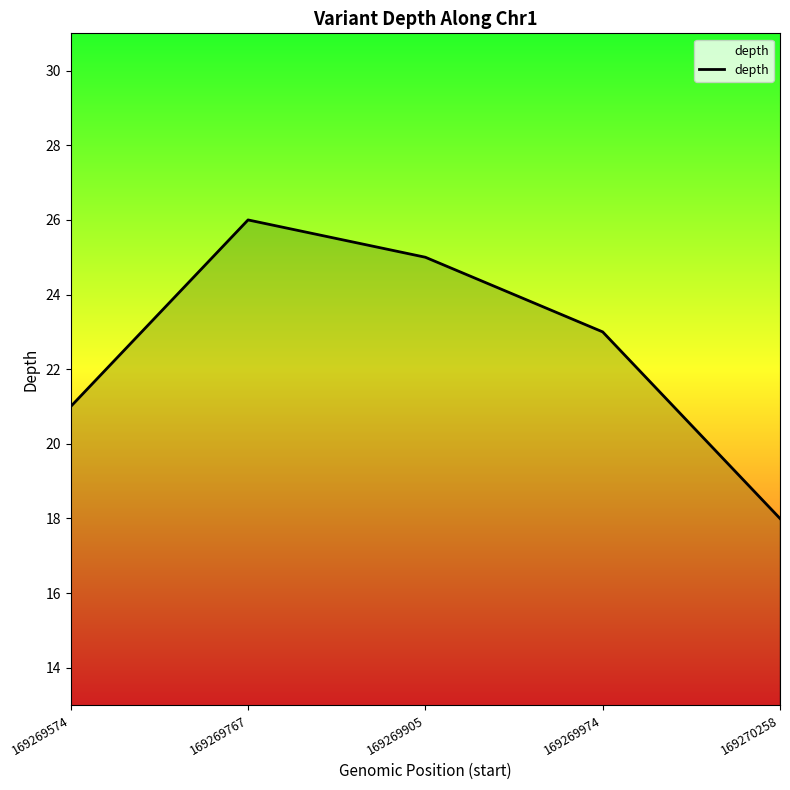

How many lines are shown in the chart?

1